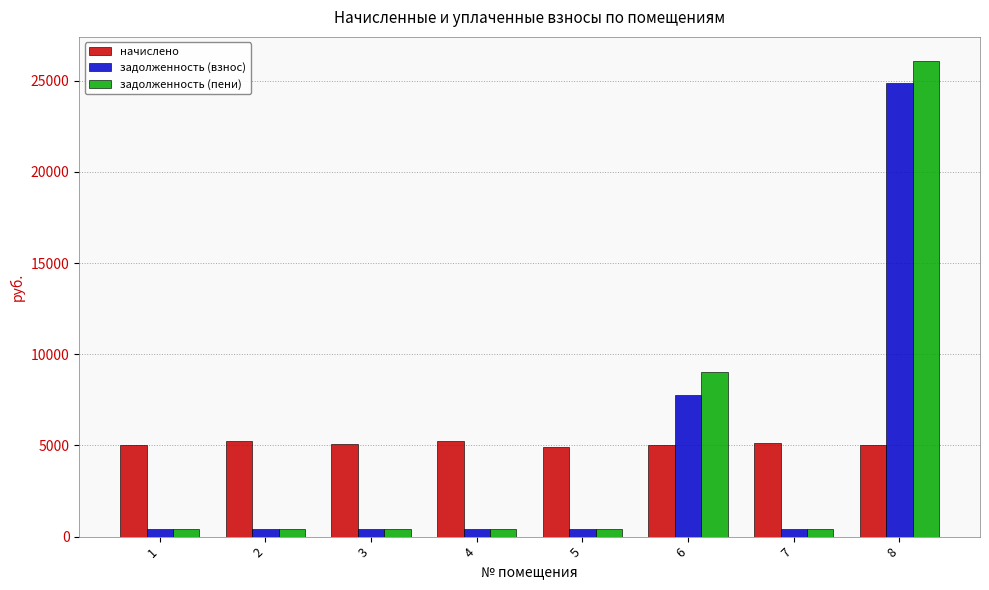

What is the difference between the maximum and minimum values in the задолженность (взнос) series?

24438.1